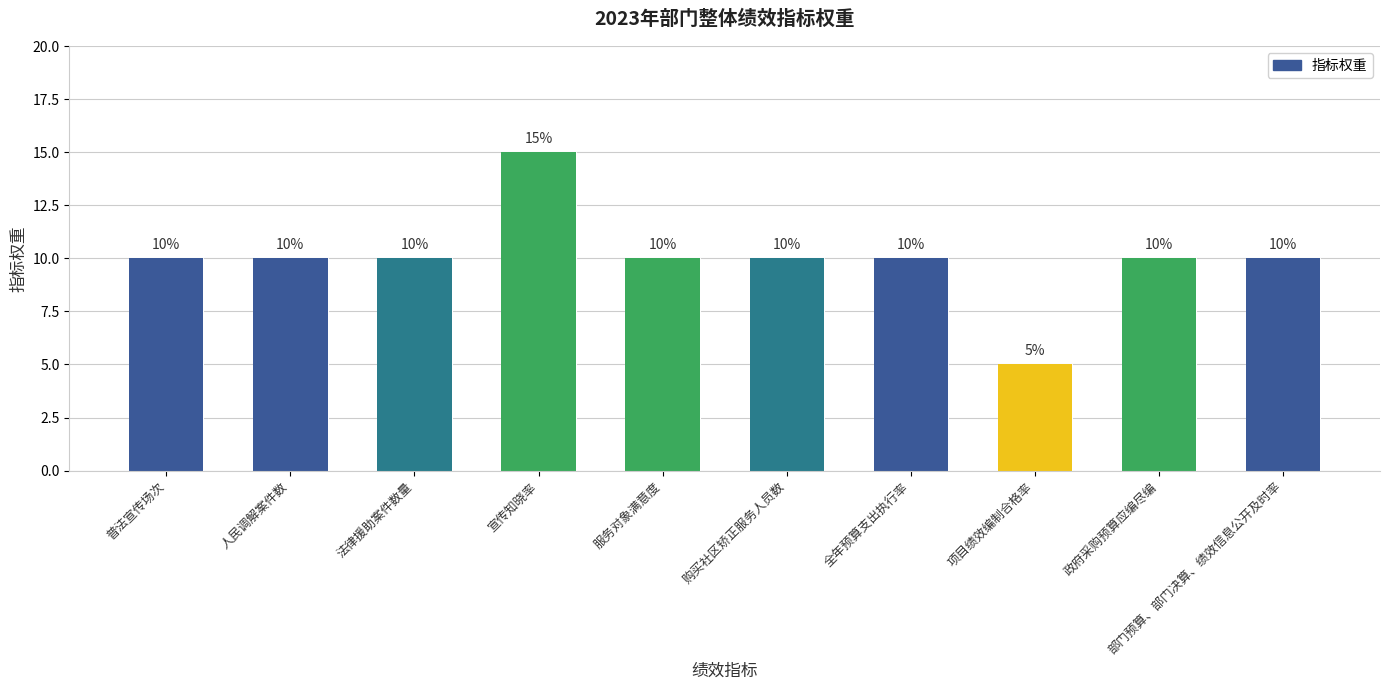

How many values are between 10 and 11?

8